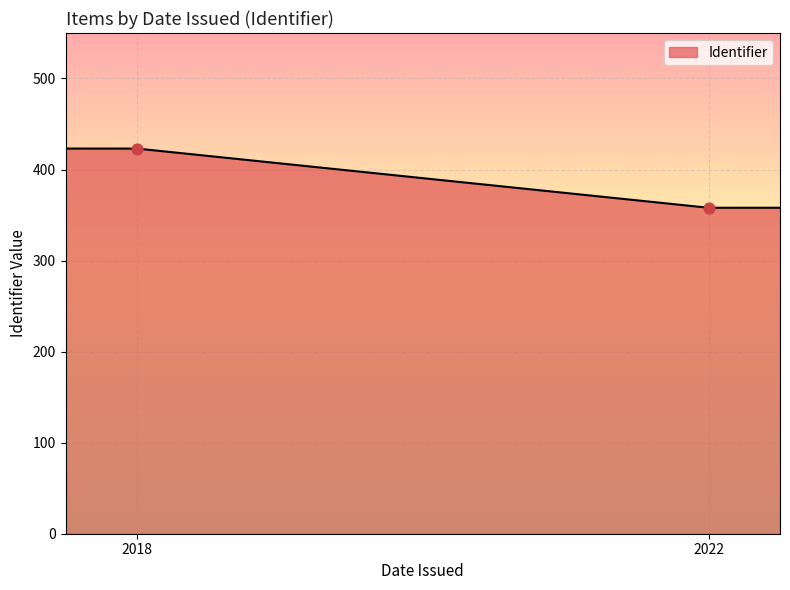

Between 2018 and 2018, which is larger?

2018